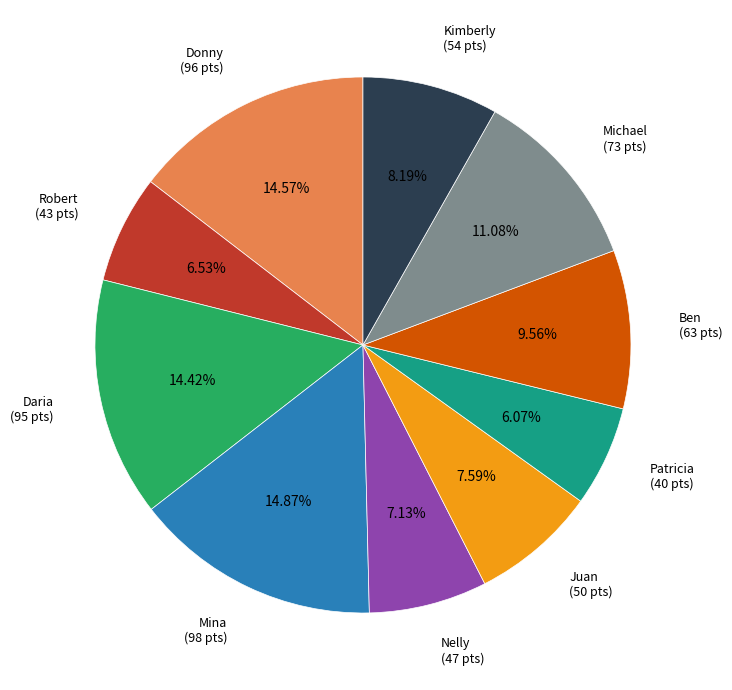

Is there any slice that represents more than half of the pie?

No